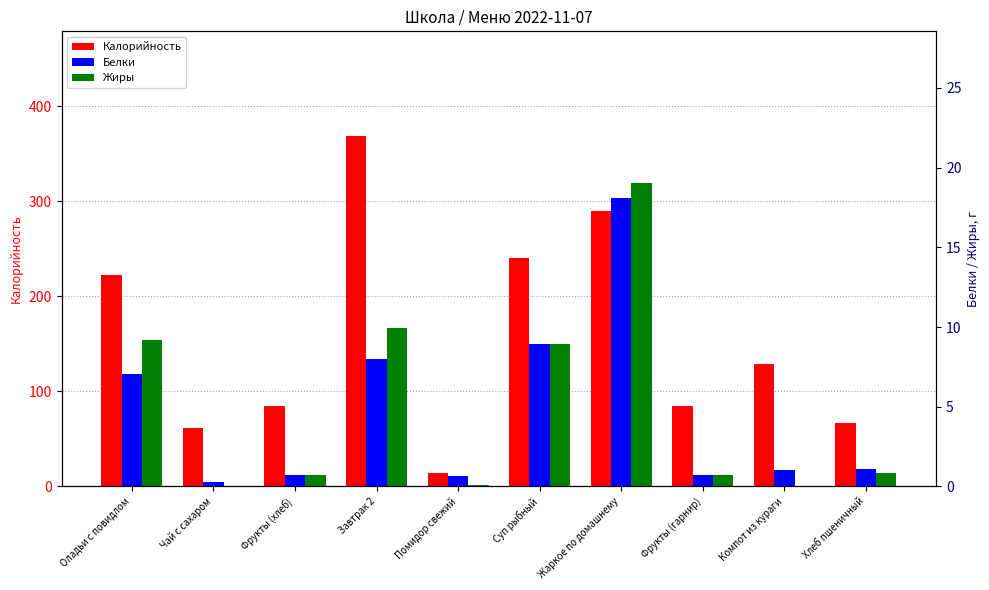

Which label corresponds to the smallest value in the chart?

Чай с сахаром